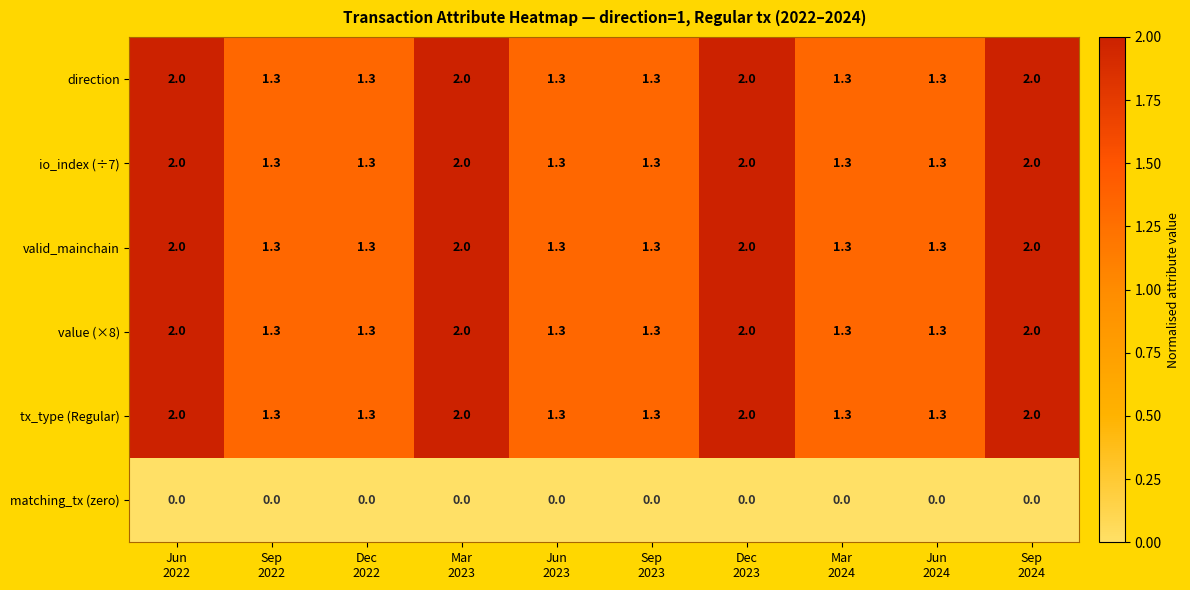

What is the total value across all series at Dec
2022?

6.5